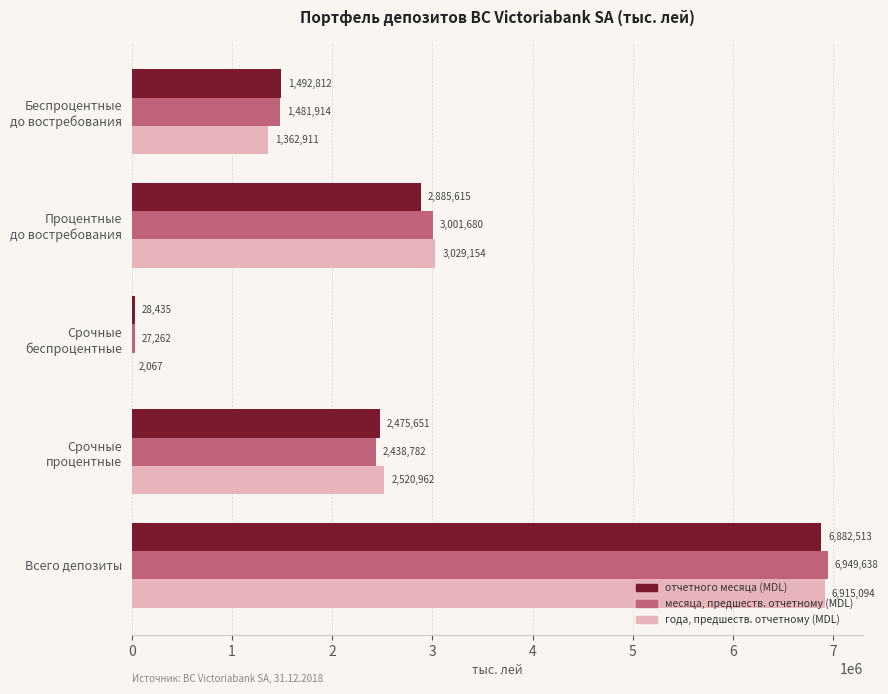

Count the number of data series in this chart.

3